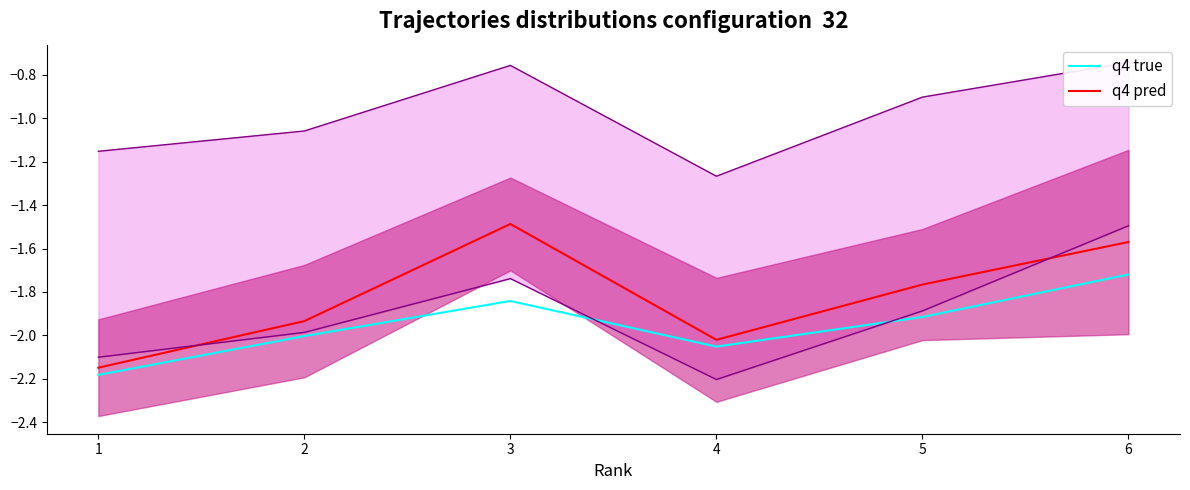

Which series has the largest total across all categories?

q4 pred